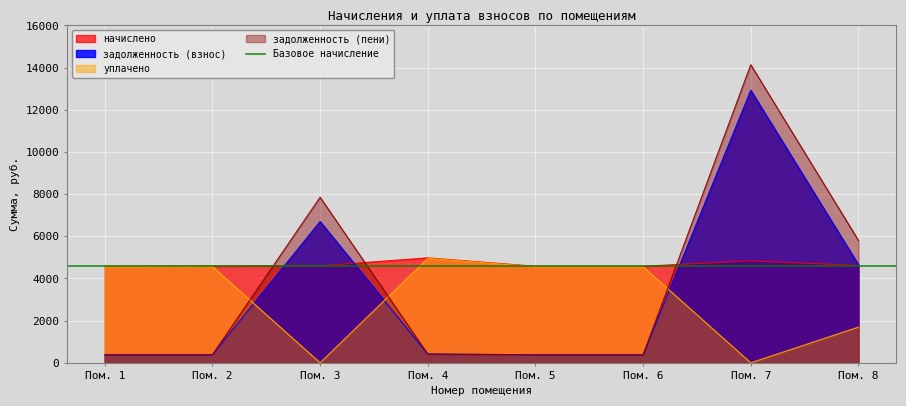

How many lines are shown in the chart?

4